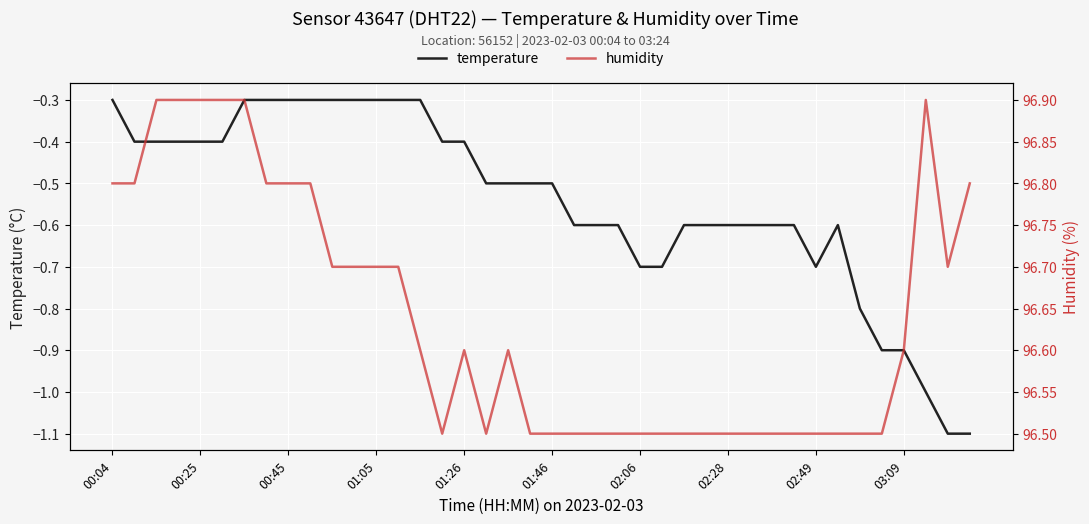

Is it true that temperature equals -1.0 at 33?

False